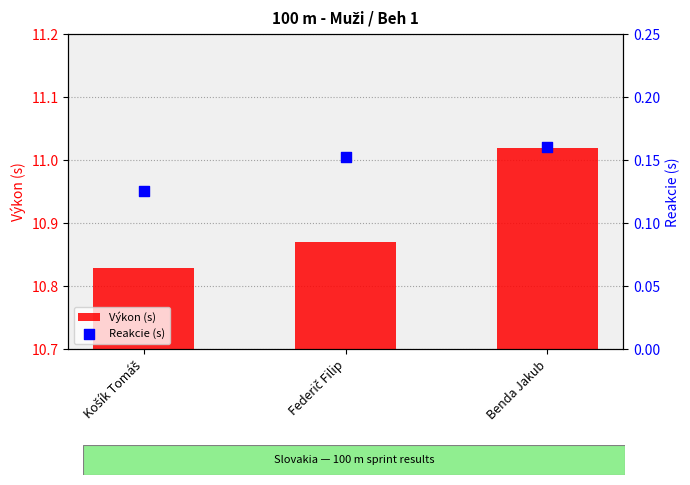

Is the value of Výkon (s) at Federič Filip greater than the value of Reakcie (s) at Benda Jakub?

Yes